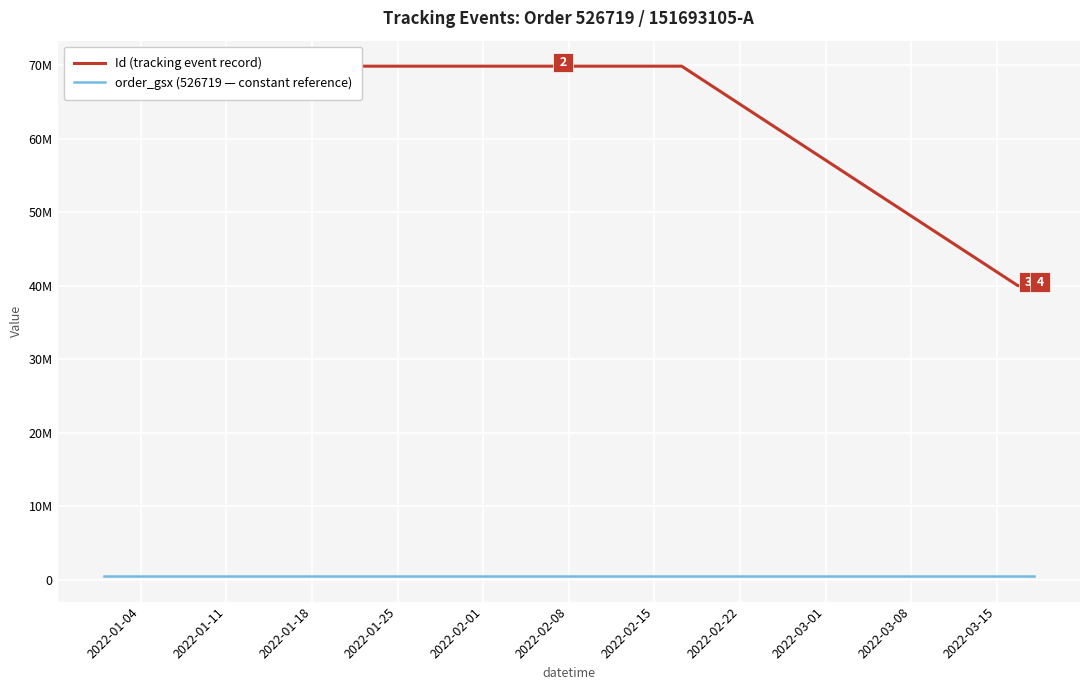

What is the value of the Id (tracking event record) point at the 10th from the left?

40038684